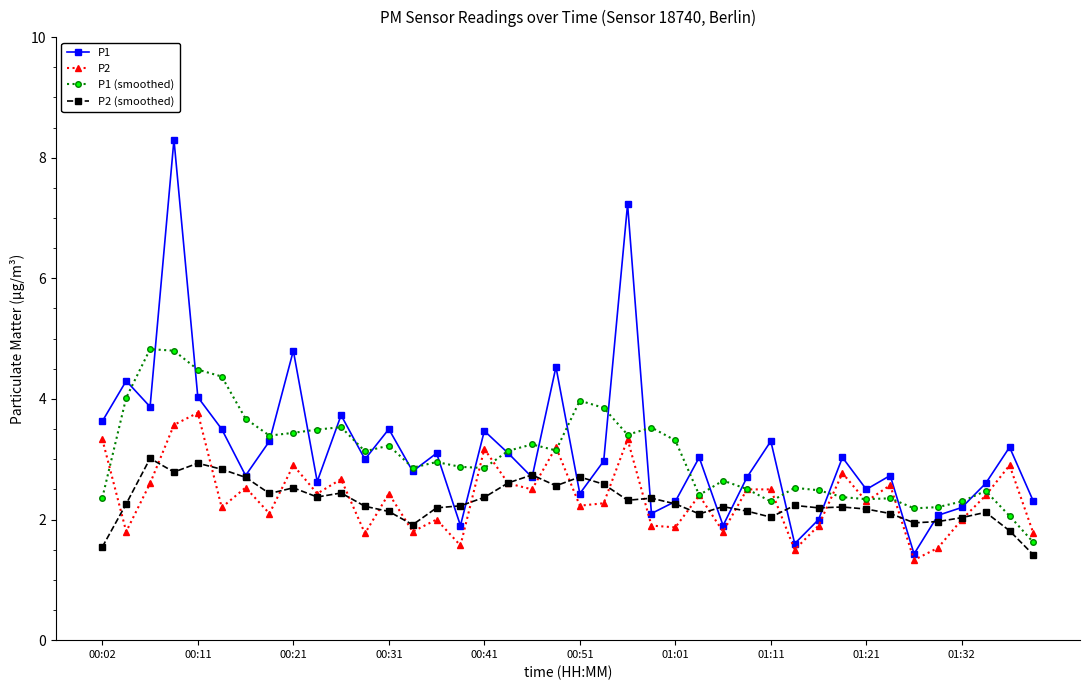

What is the value of the P2 point at the 23rd from the left?

3.3